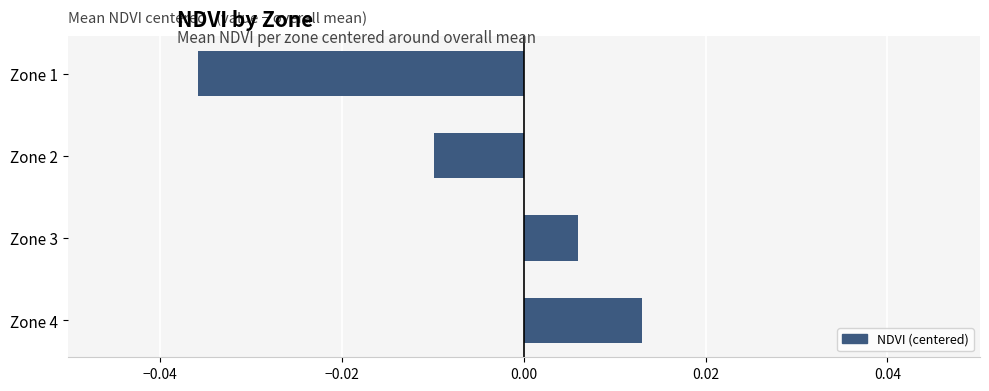

How many groups of bars are there?

4